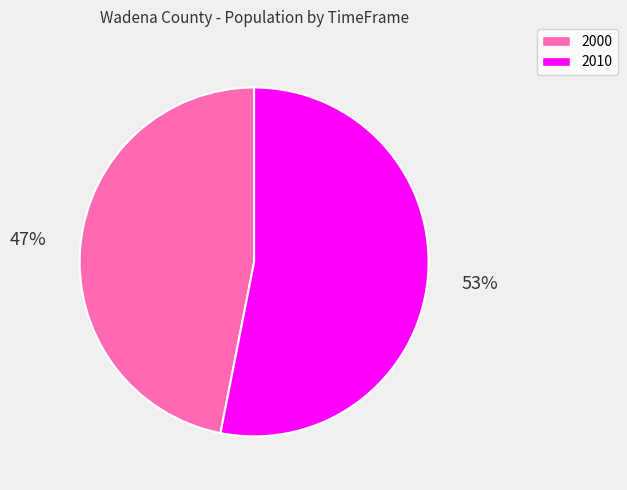

Approximately how many times larger is the value at 2000 compared to 2010?

0.9